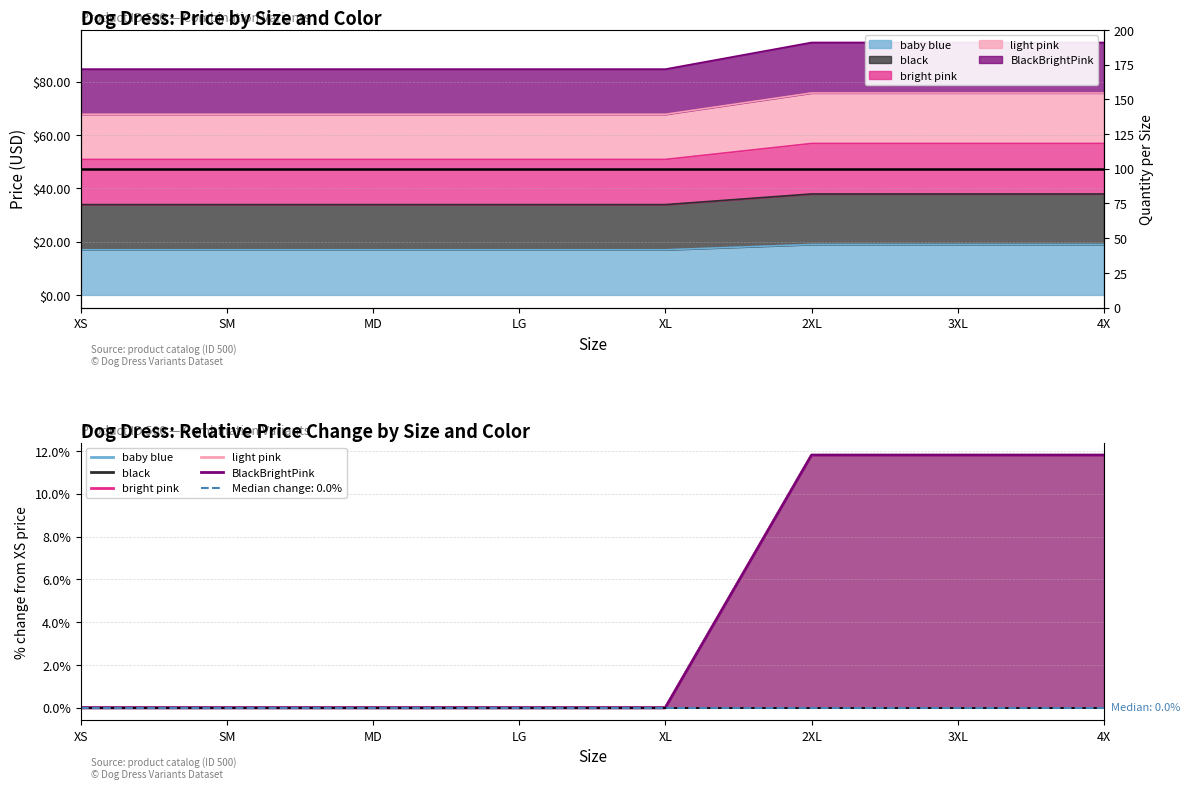

Which series has the largest range (max minus min)?

baby blue